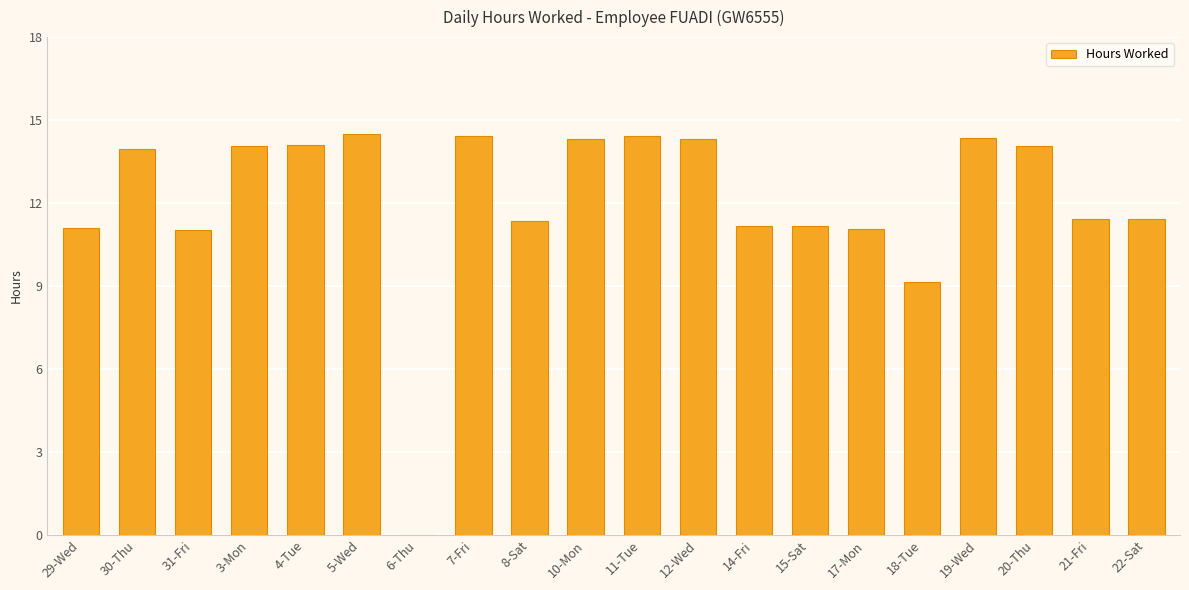

What is the sum of the values at 20-Thu and 30-Thu?

28.0